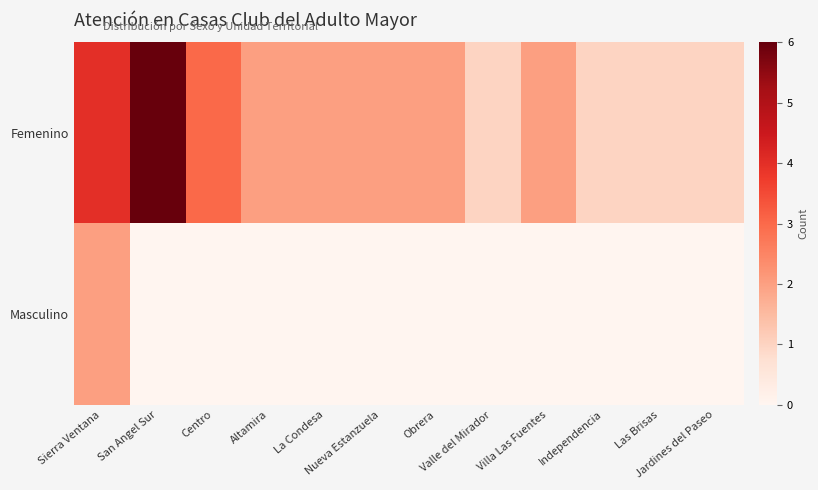

Which has a higher value, San Angel Sur or Independencia?

San Angel Sur